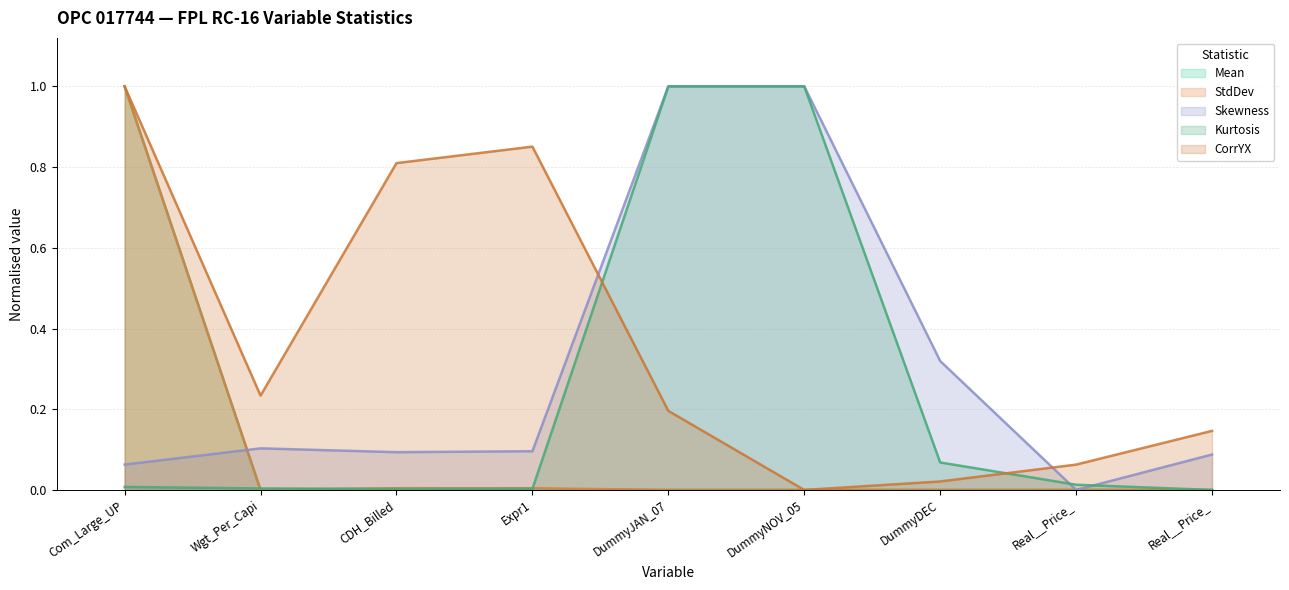

What are all the series names shown in the legend?

Mean, StdDev, Skewness, Kurtosis, CorrYX